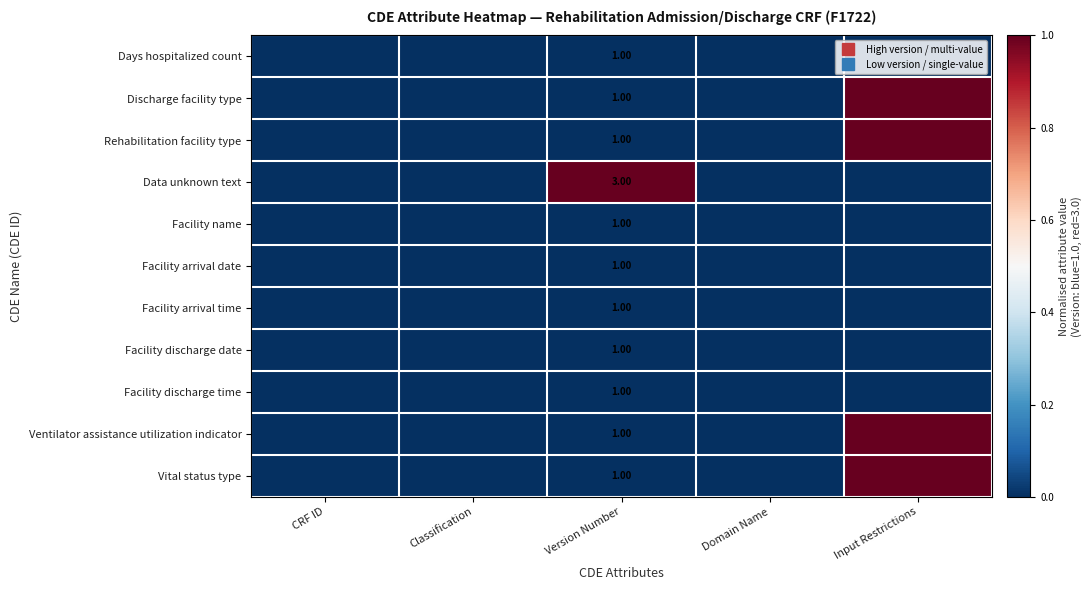

At which category does the chart reach its minimum across all series?

CRF ID